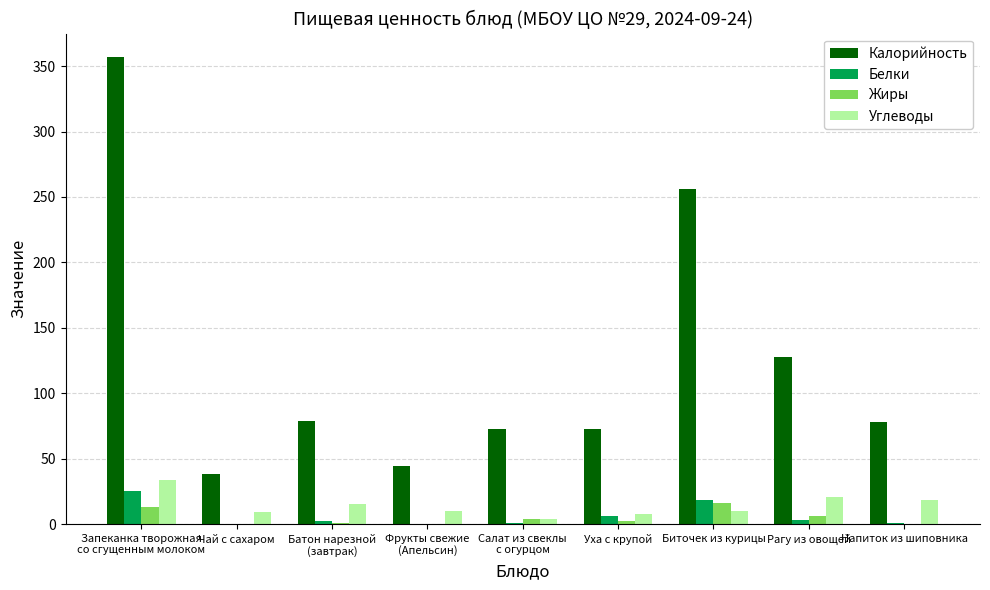

Are the bars grouped side by side (vs. stacked)?

Yes